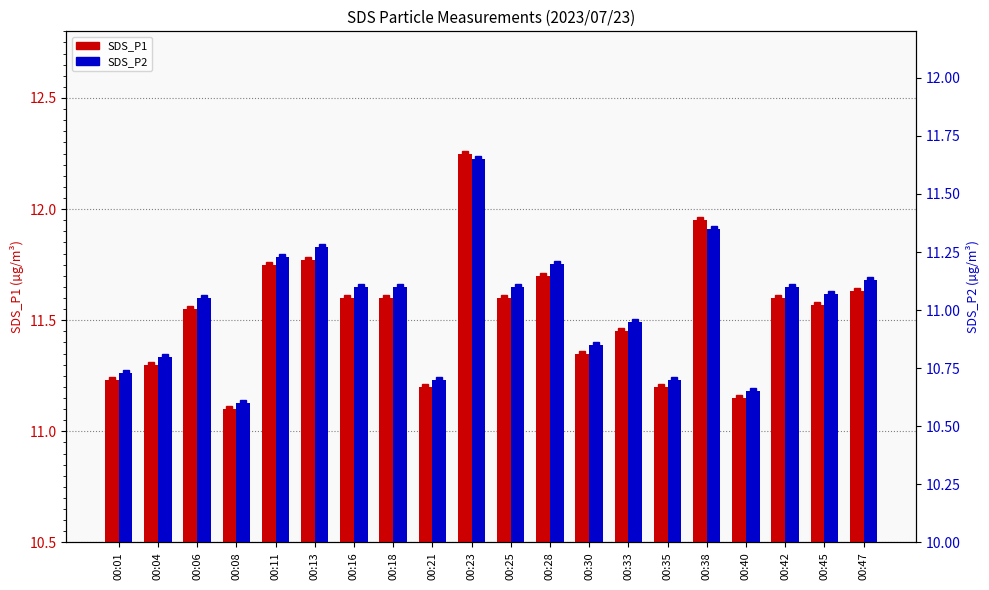

At which category is the sum across all series the highest?

00:23